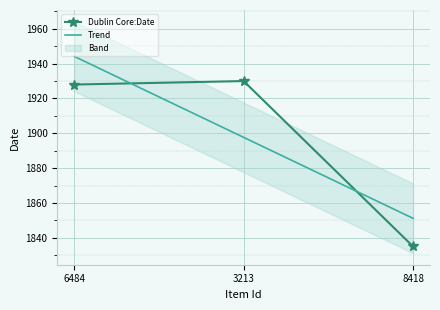

Between 8418 and 6484, which is larger?

6484